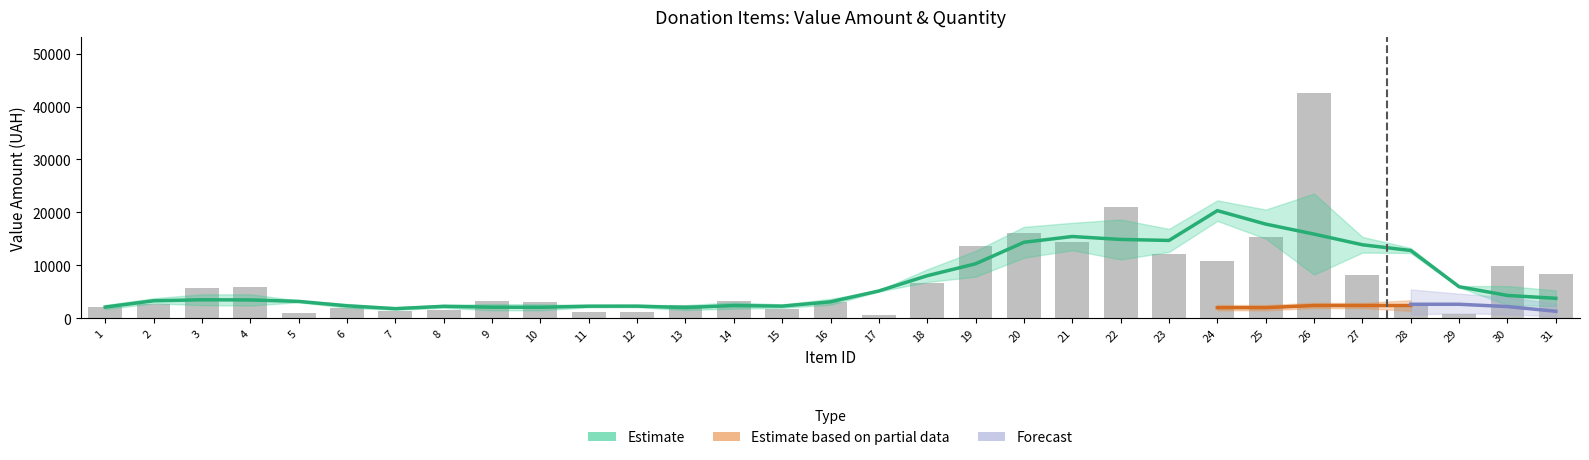

At which label does the data first exceed 3254?

3